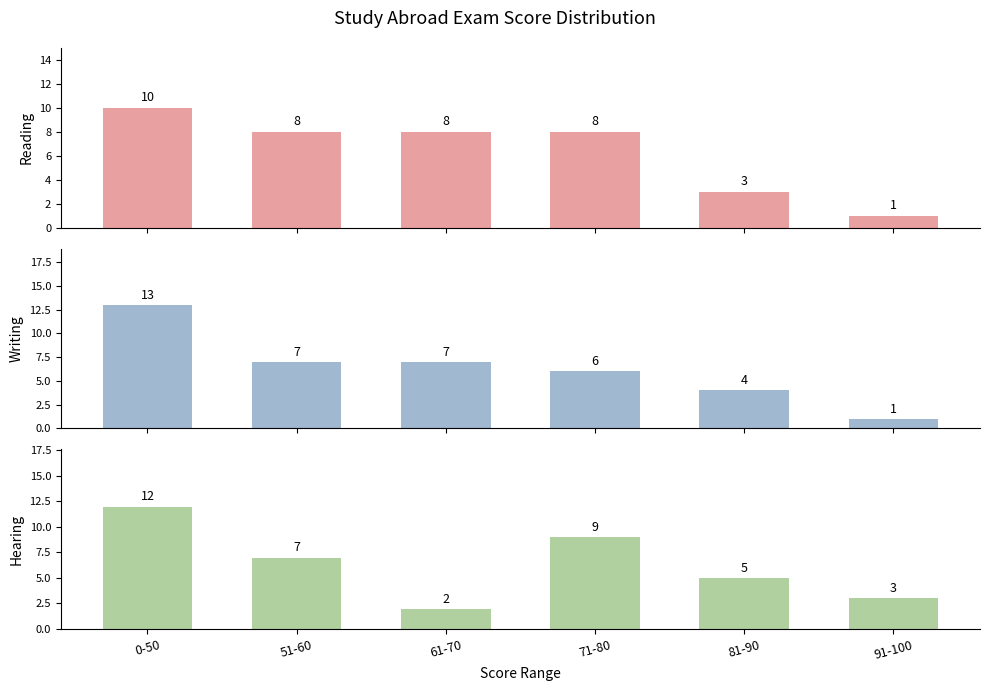

Rank the series by their maximum value, from highest to lowest.

Writing, Hearing, Reading